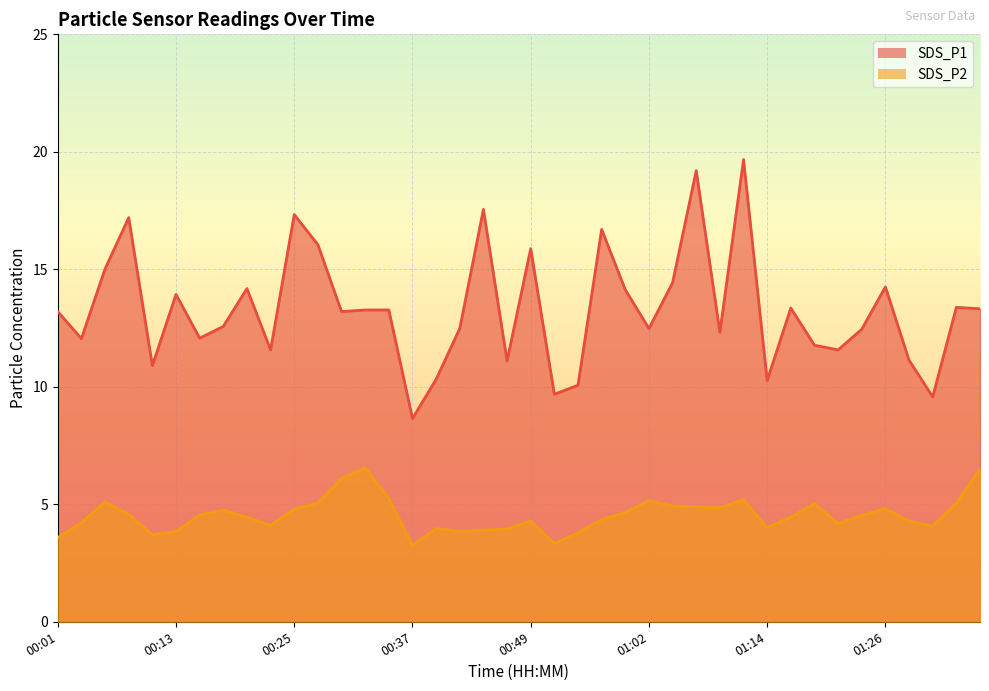

At which label is SDS_P1 closest to 14?

00:13